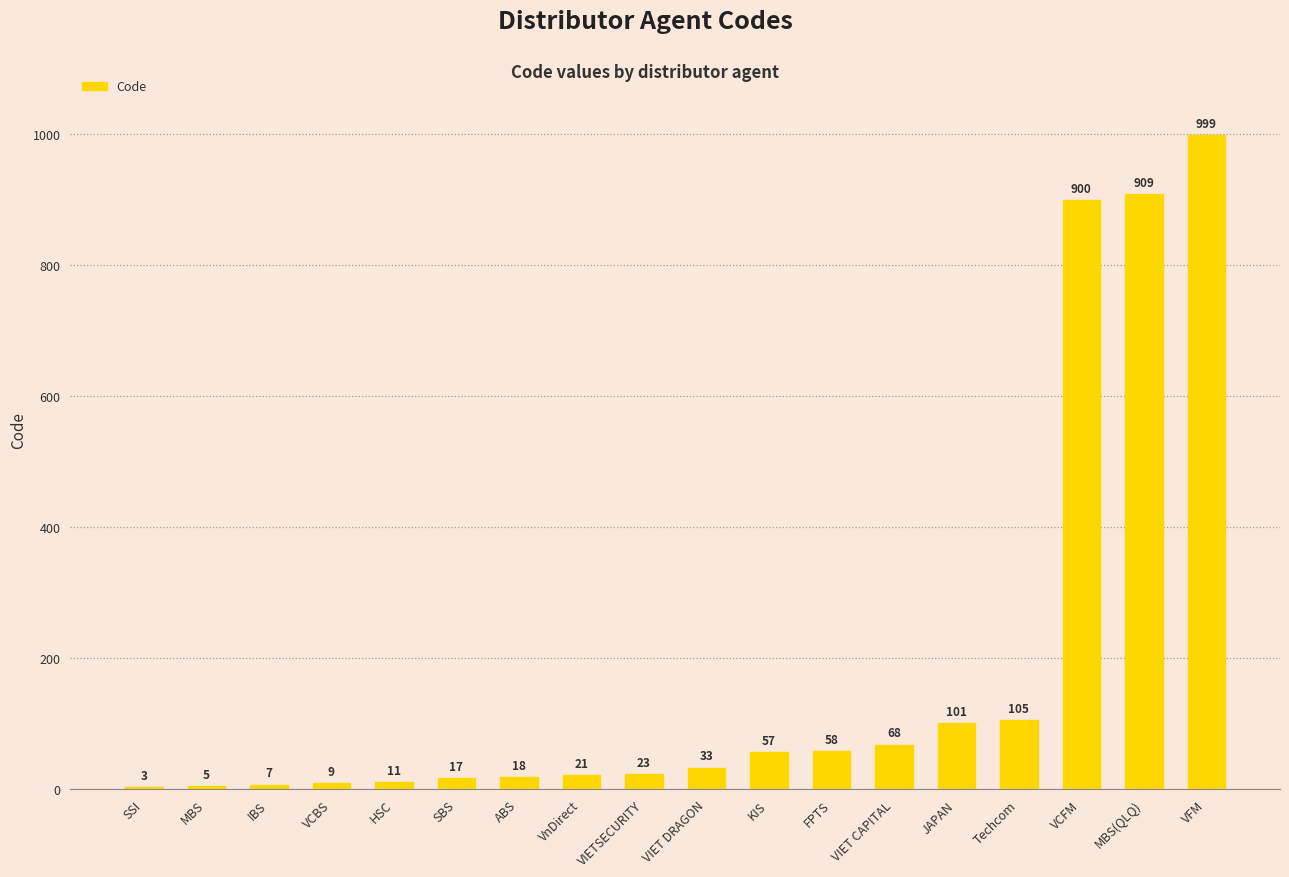

What is the sum of the values at ABS and HSC?

29